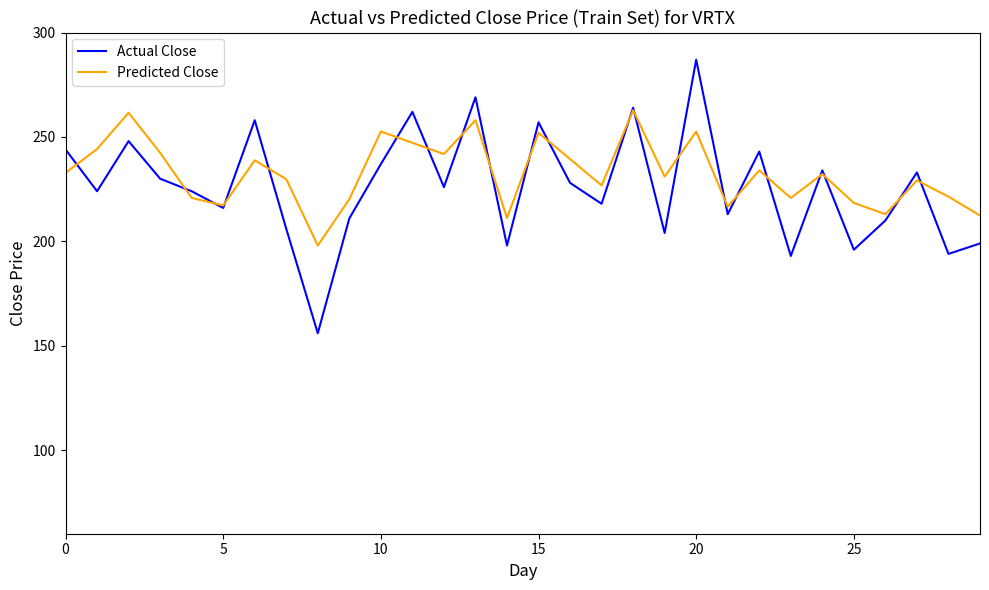

What is the smallest value displayed?

156.0